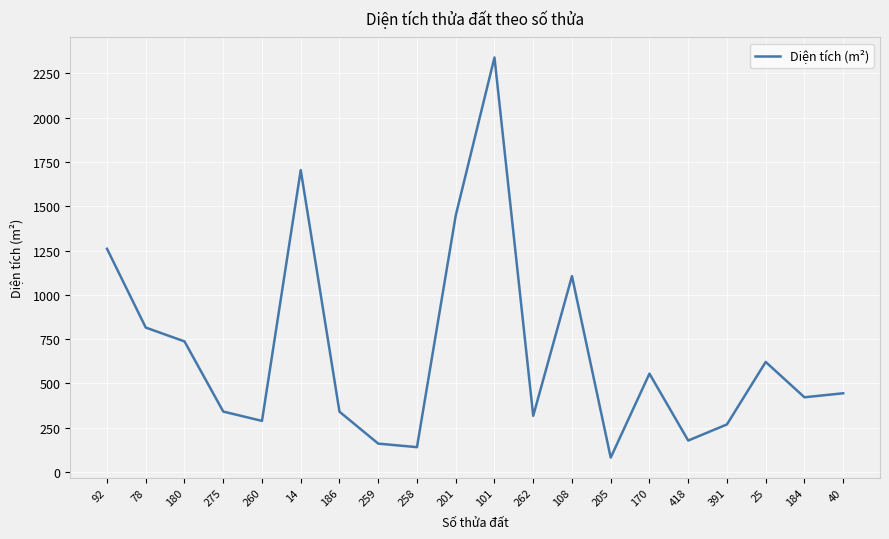

Approximately how many times larger is the value at 101 compared to 40?

5.3